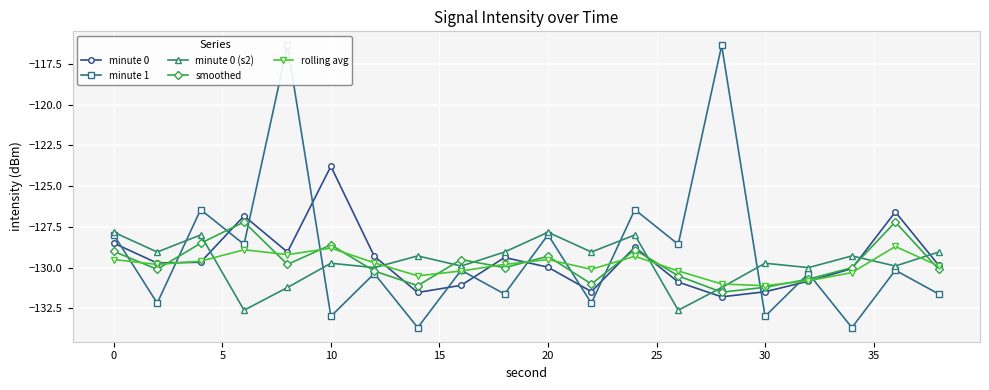

List the series in order of their peak value, lowest first.

rolling avg, minute 0 (s2), smoothed, minute 0, minute 1